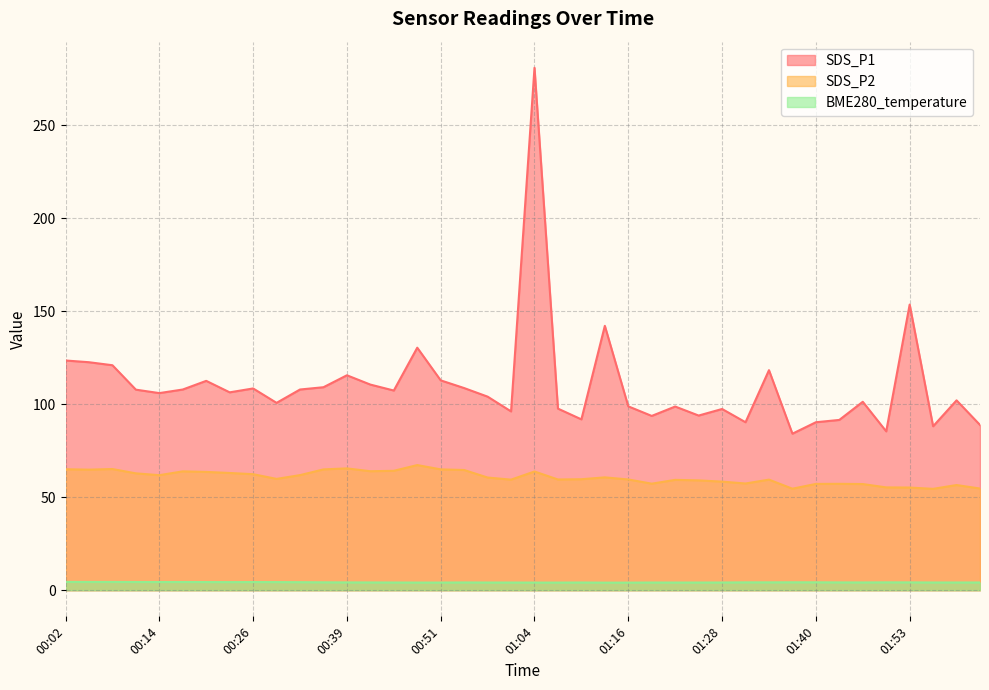

What are all the series names shown in the legend?

SDS_P1, SDS_P2, BME280_temperature